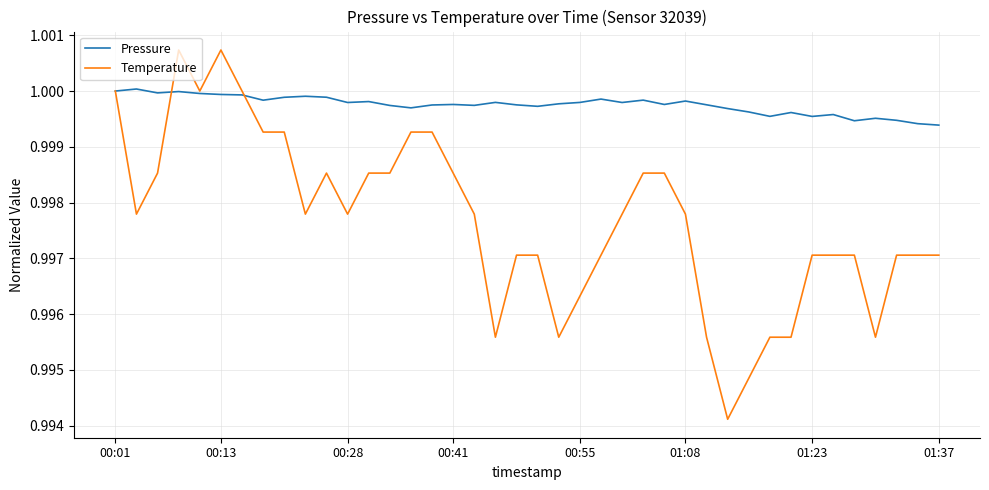

Which series has the widest spread of values?

Temperature